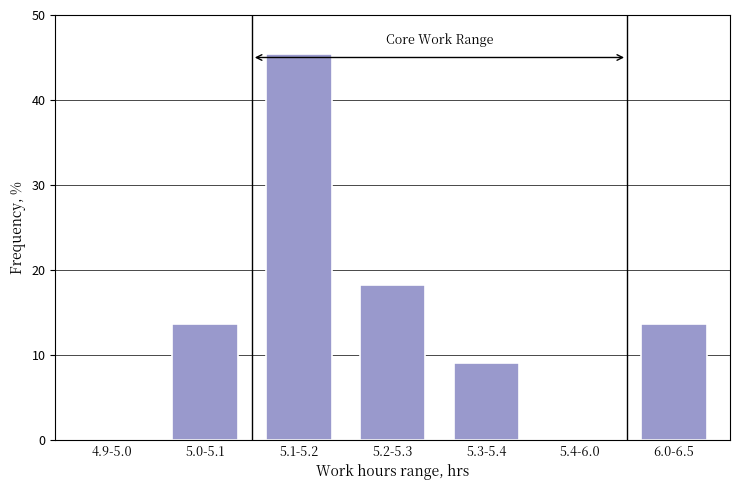

Reading right to left, transcribe all the data shown in this chart.

6.0-6.5=13.6	5.4-6.0=0.0	5.3-5.4=9.1	5.2-5.3=18.2	5.1-5.2=45.5	5.0-5.1=13.6	4.9-5.0=0.0